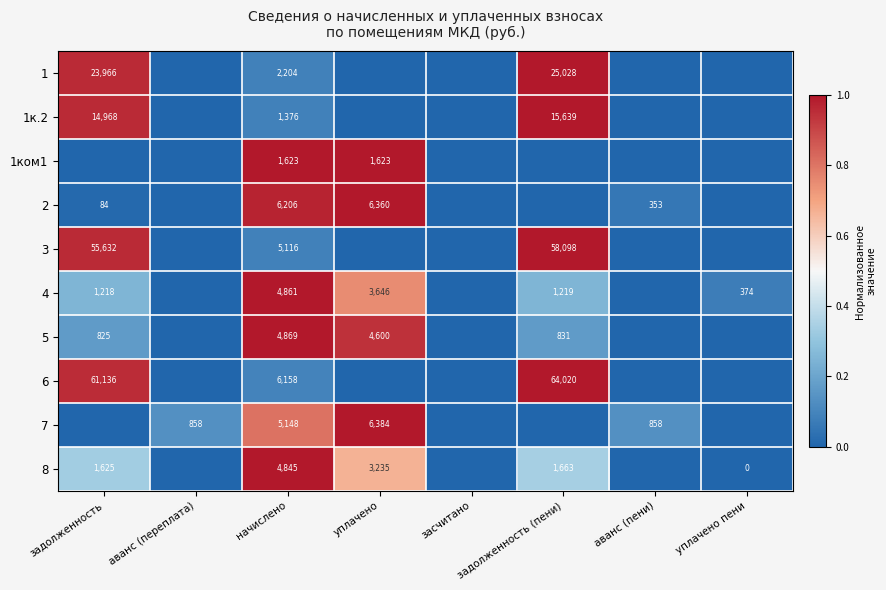

The value of 3 at начислено is 7419. True or false?

False